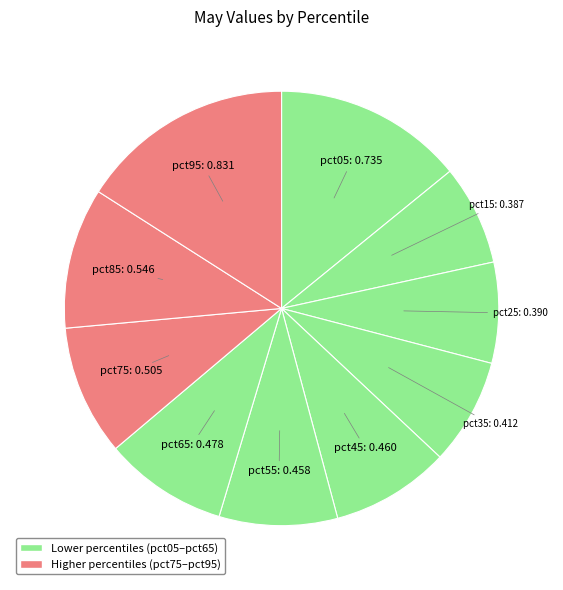

Count the number of slices in the pie.

10